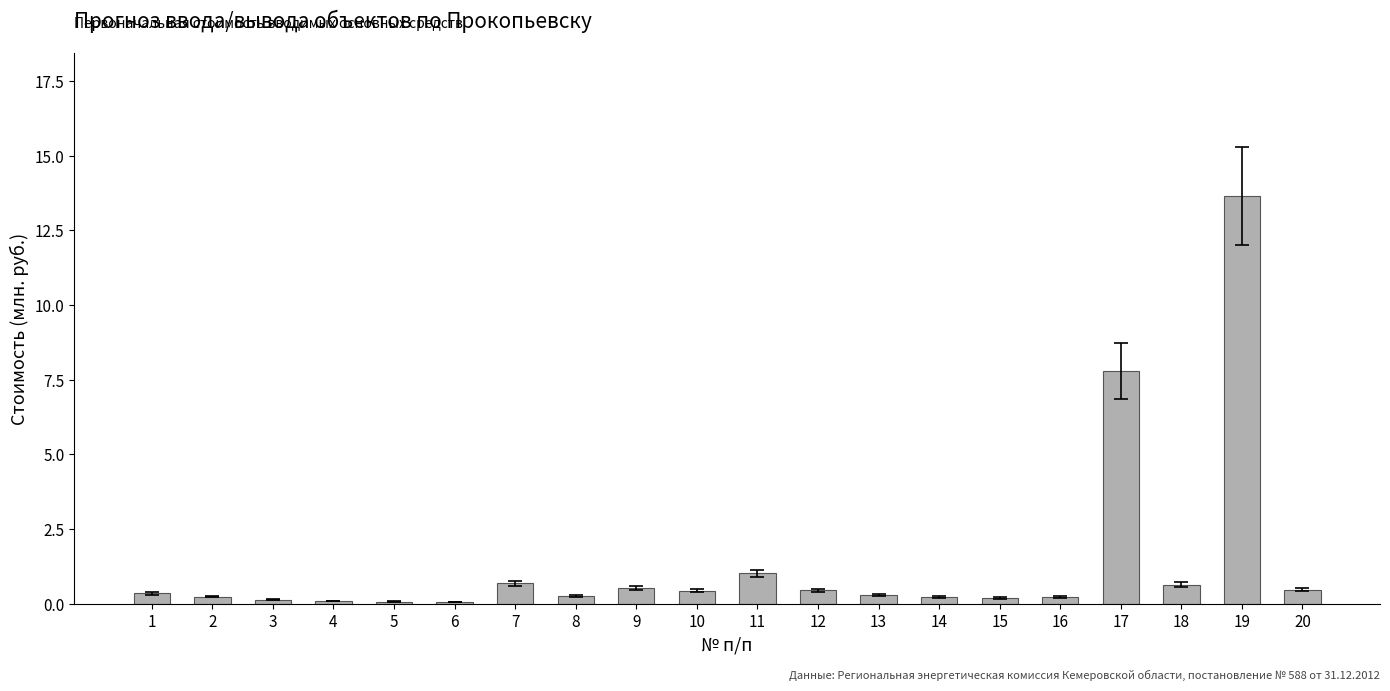

What is the value of the 3rd bar from the left?

0.1